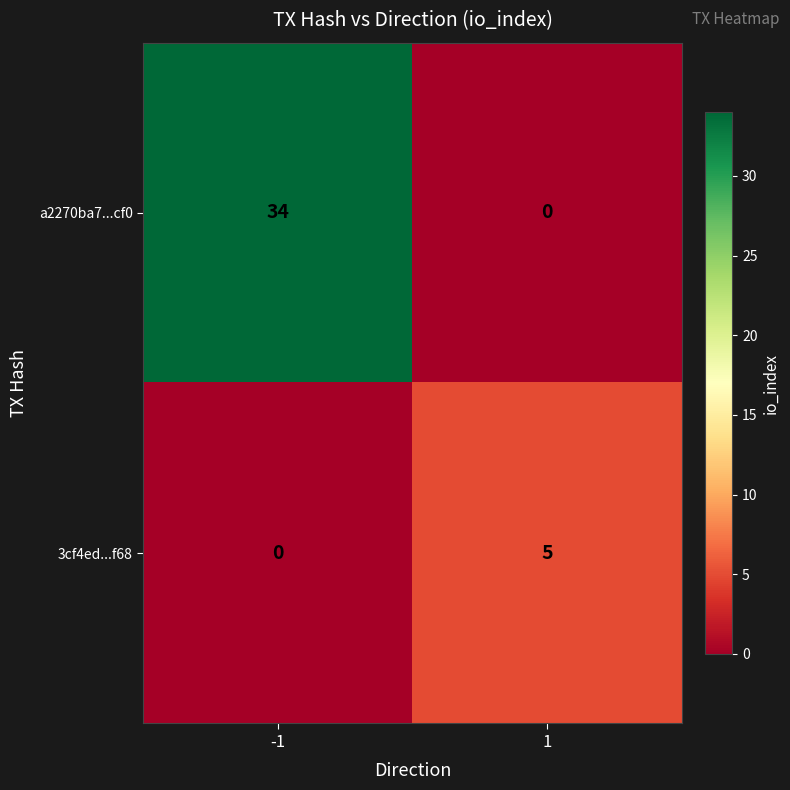

Read the 3cf4ed...f68 value at 1.

5